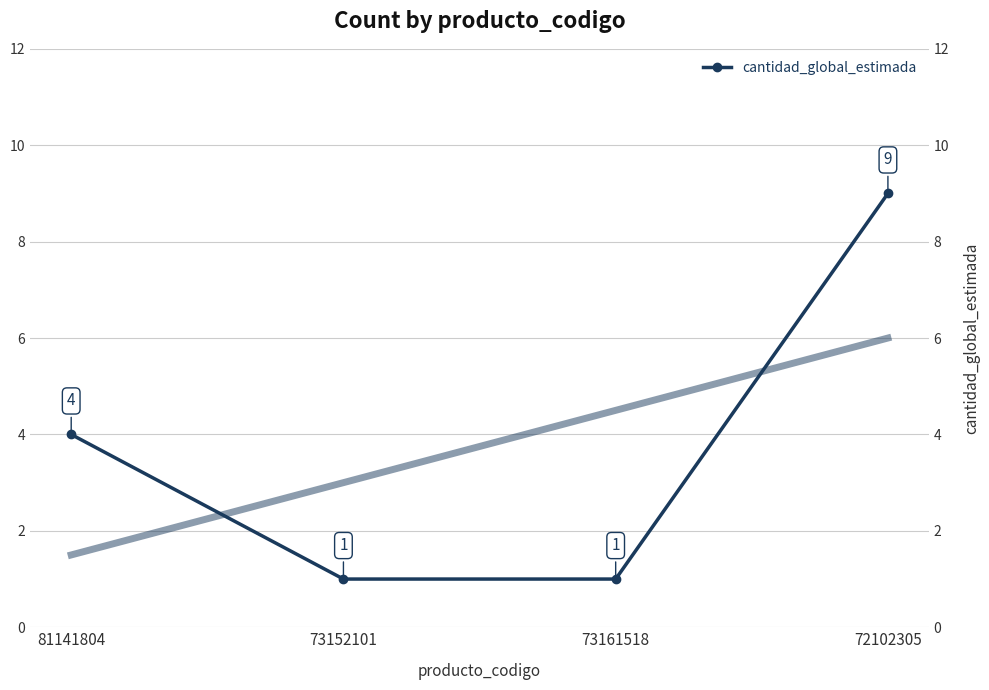

Which has a higher value, 73161518 or 73152101?

73161518